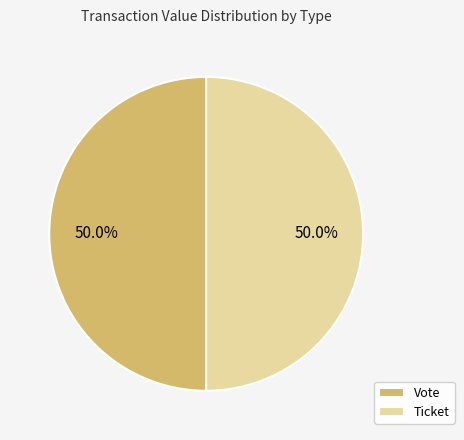

Combined, do Ticket and Vote account for over 50%?

Yes